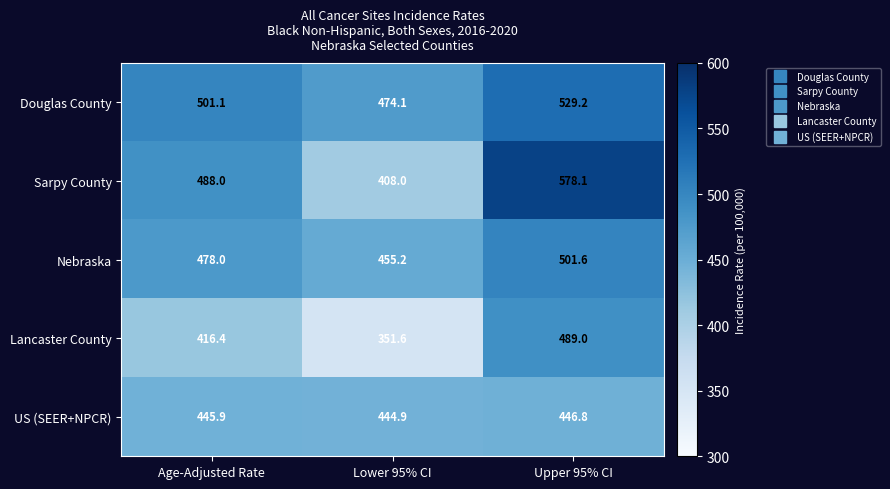

Which series has the largest total across all categories?

Douglas County